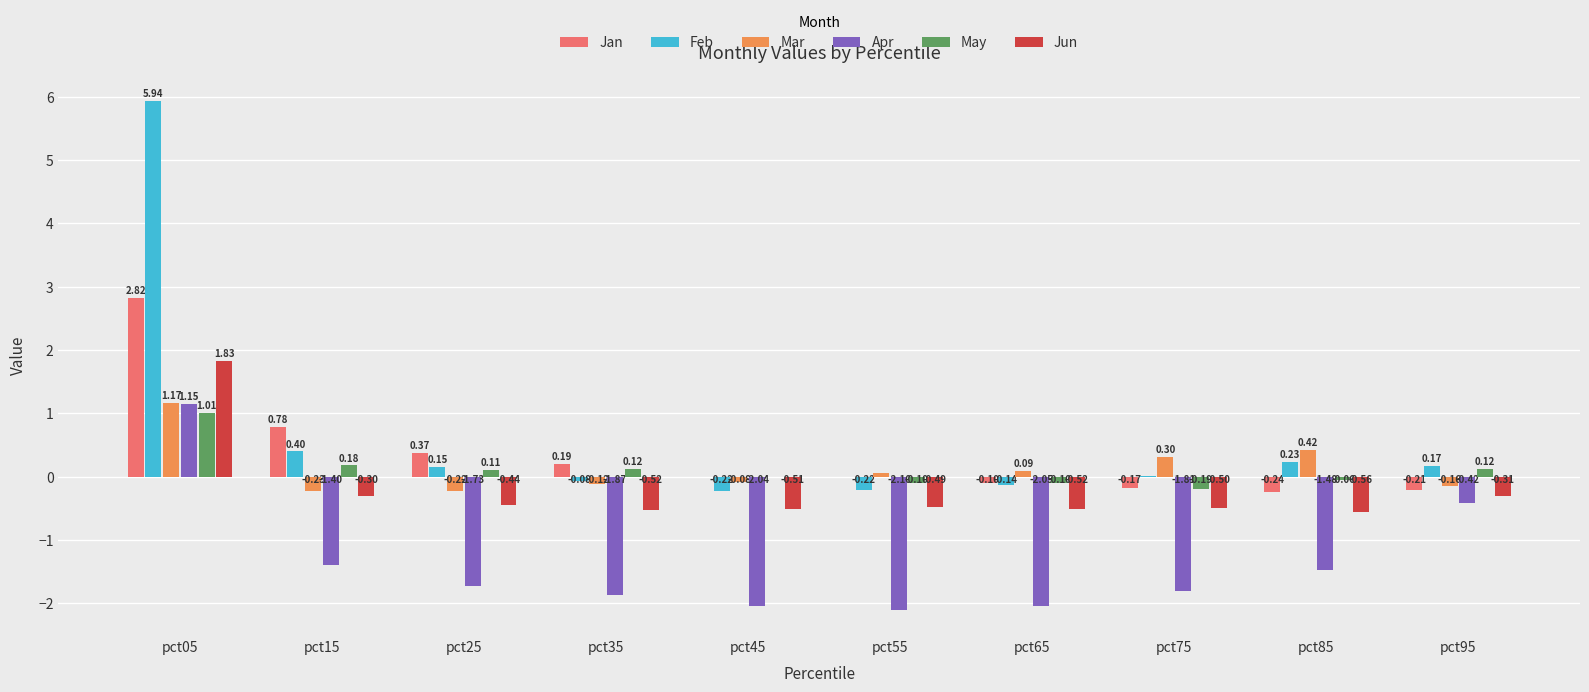

At which category is the sum across all series the highest?

pct05